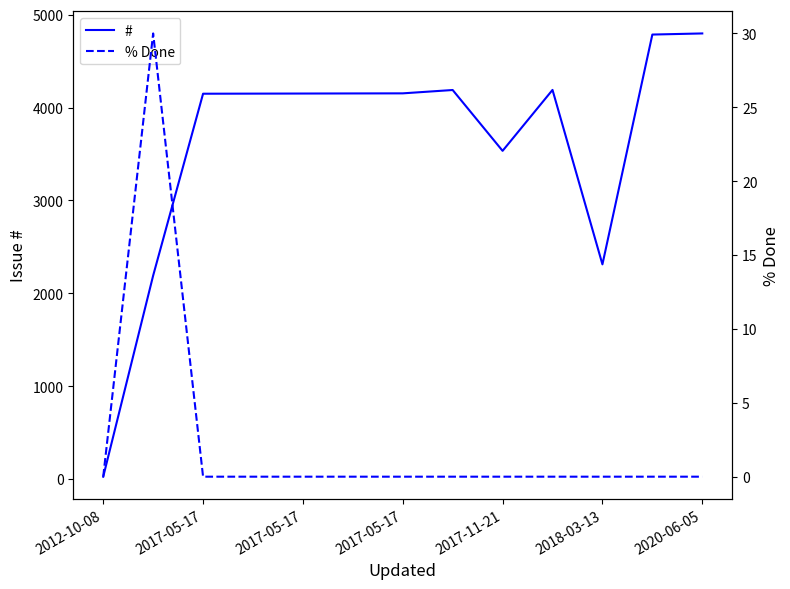

True or false: % Done and # cross at least once.

False